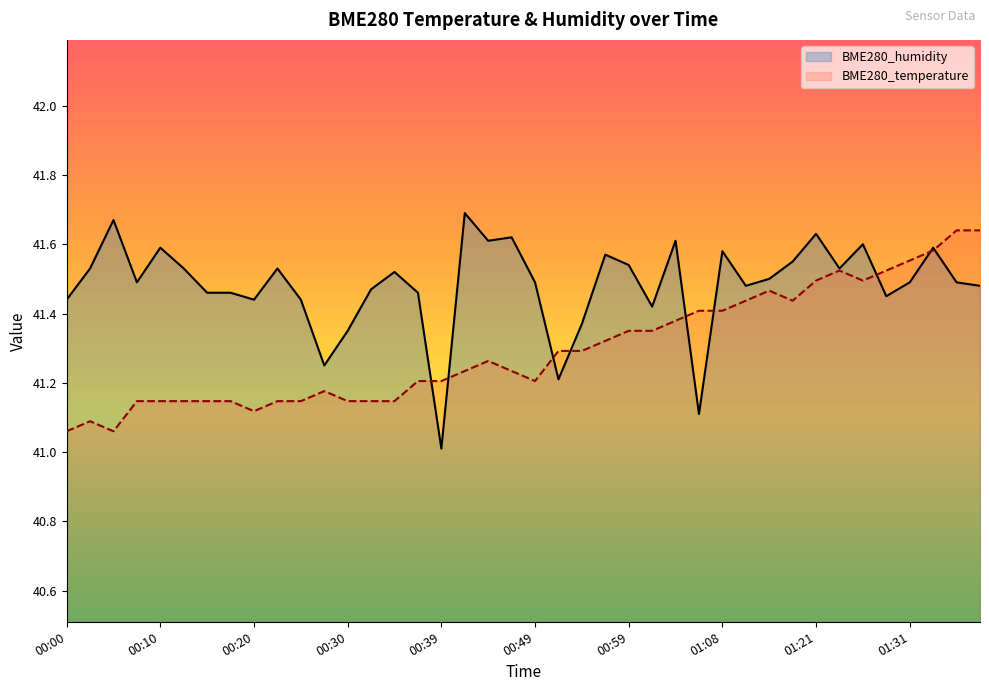

What position from the left is 01:16?

31